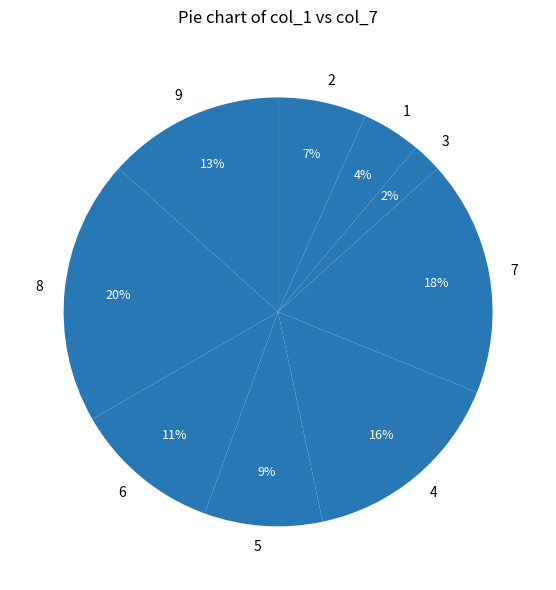

Is there a majority slice in this chart?

No